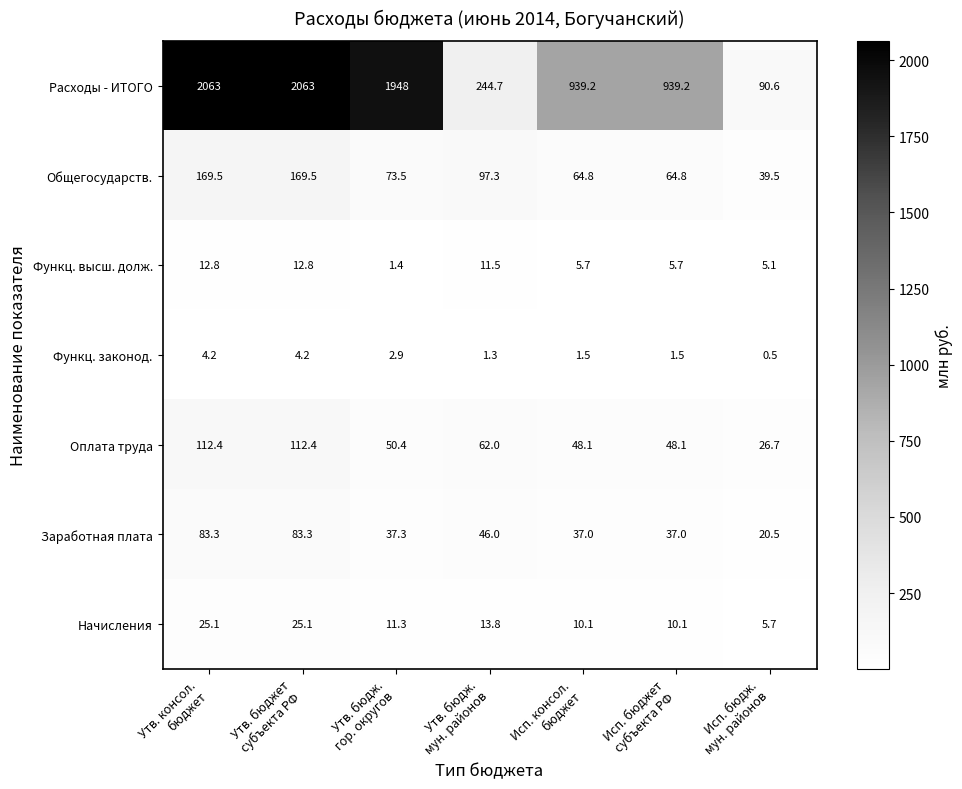

What is the highest value of the Оплата труда series?

112.4